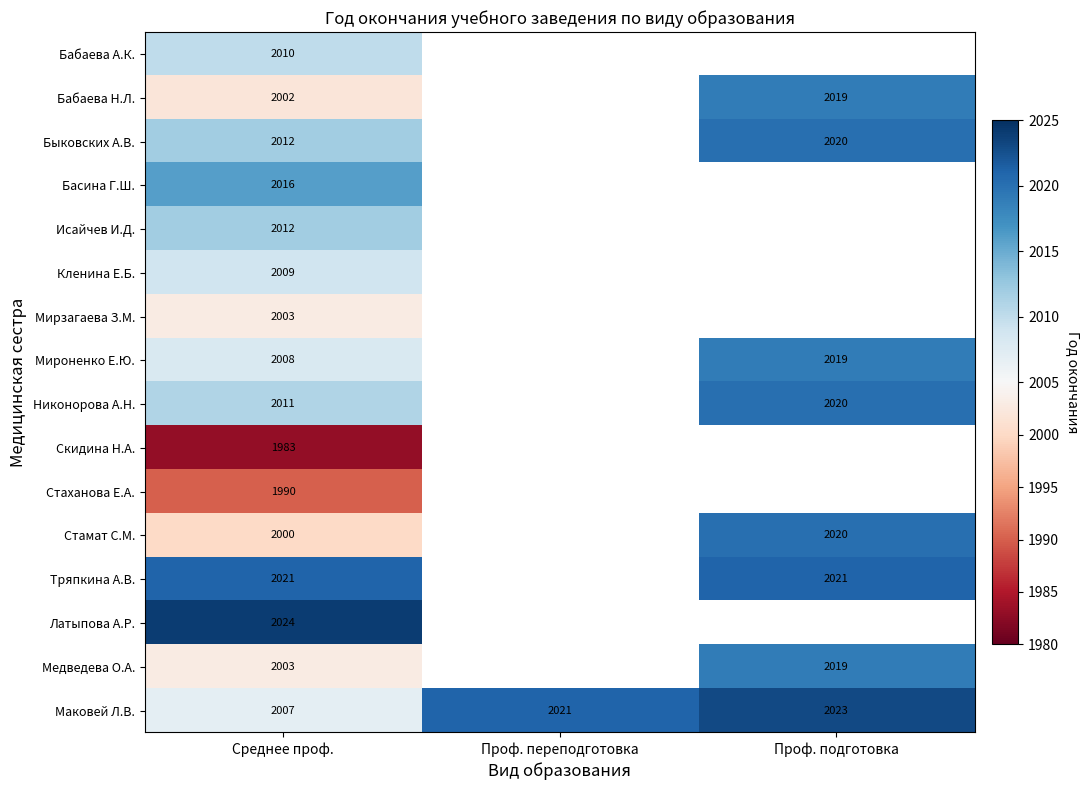

Between Проф. переподготовка and Проф. подготовка, which is larger?

Проф. подготовка